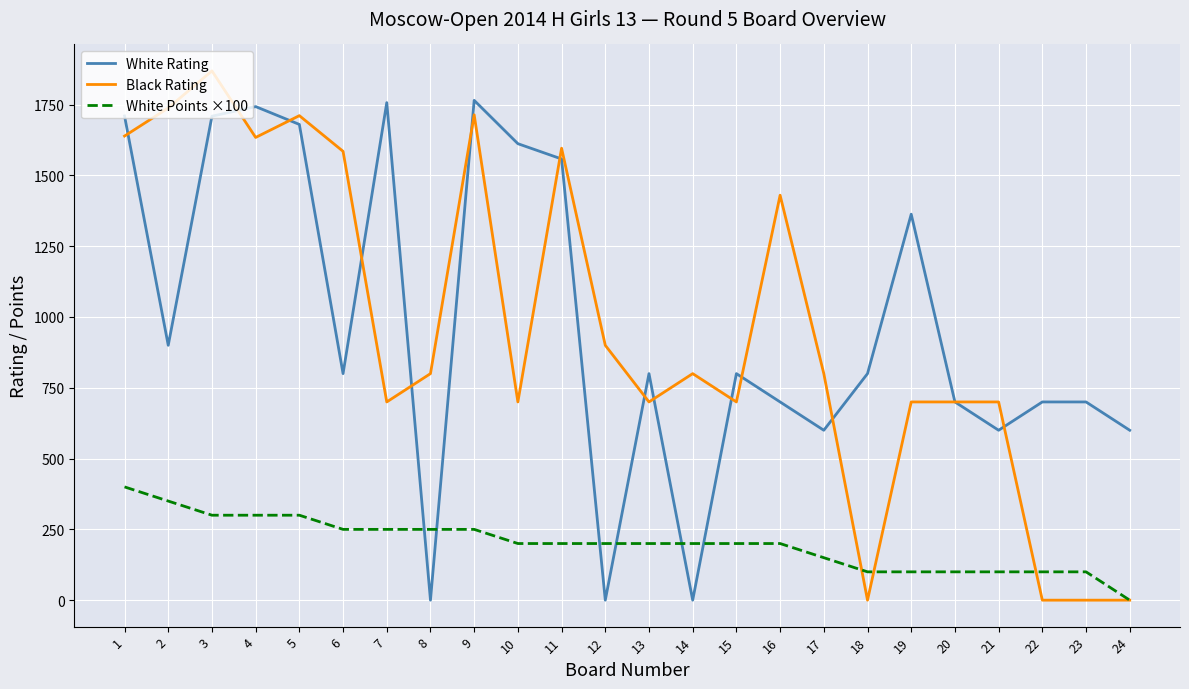

Is the value of White Rating at 1 greater than the value of White Points ×100 at 10?

Yes